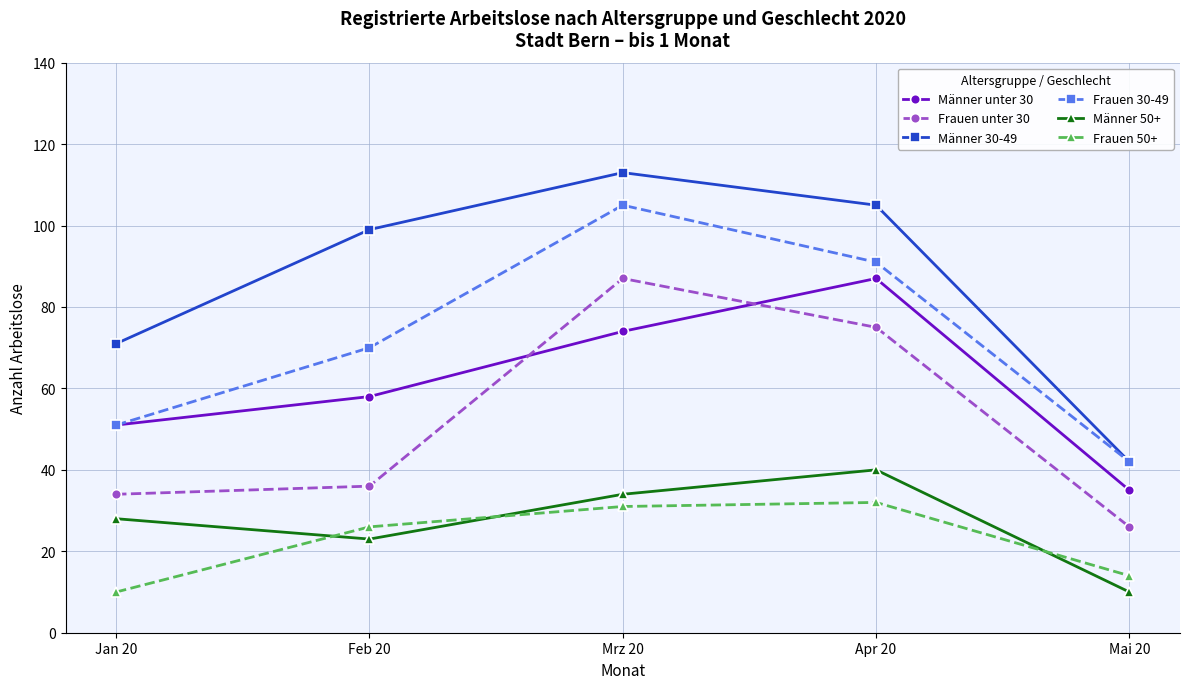

At which label does Frauen unter 30 reach its peak?

Mrz 20